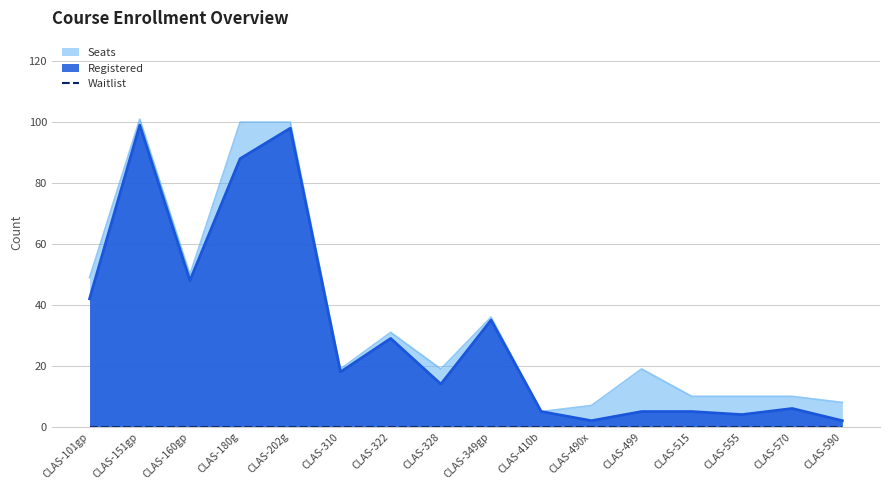

What is the difference between the maximum and minimum values in the Registered series?

97